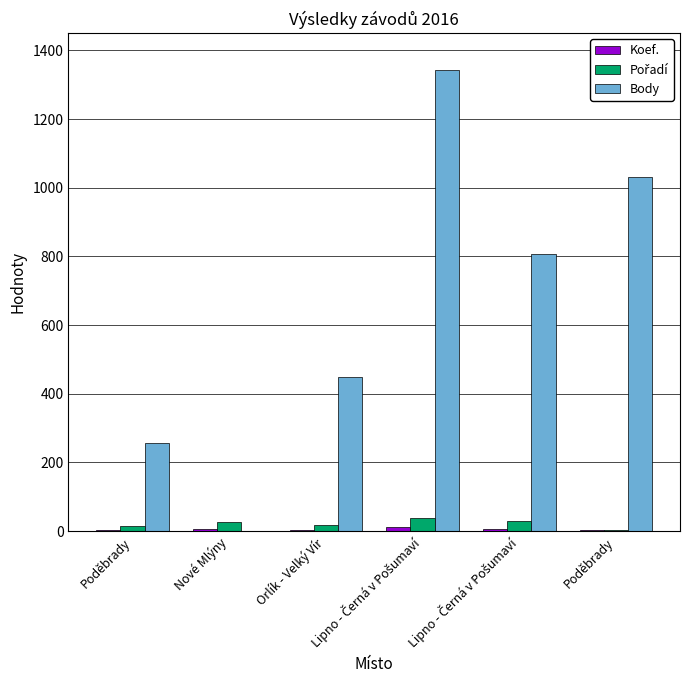

What is the difference between the Pořadí values at Orlík - Velký Vír and Poděbrady?

2